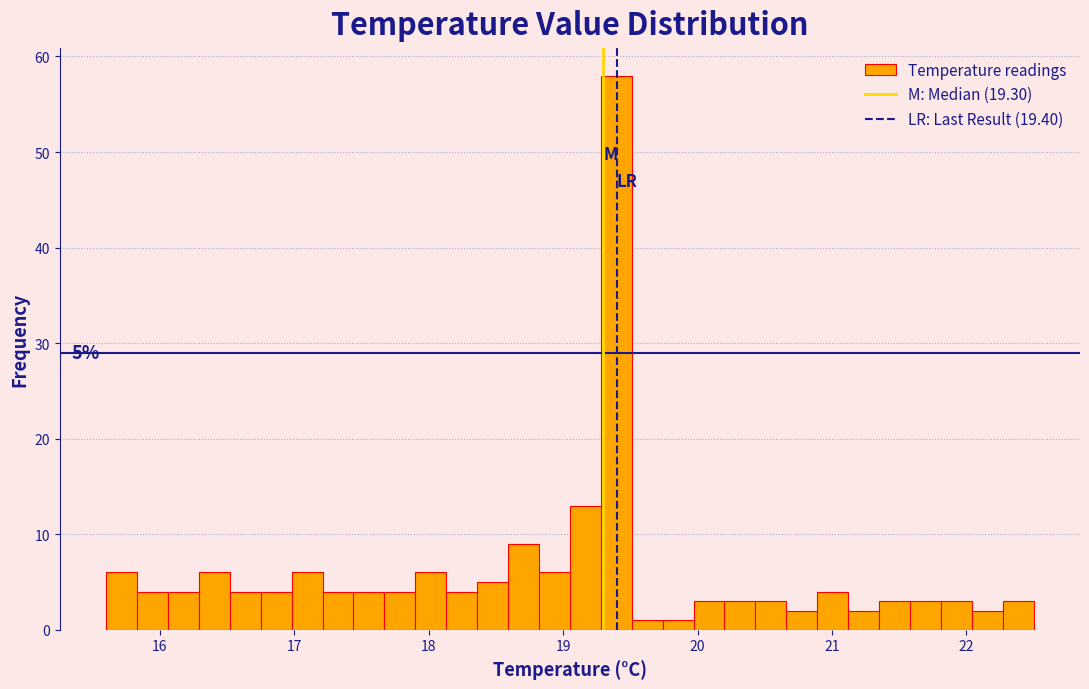

Around what value on the x-axis is the tallest bar? Give the approximate position of its centre, as read against the axis.

19.4